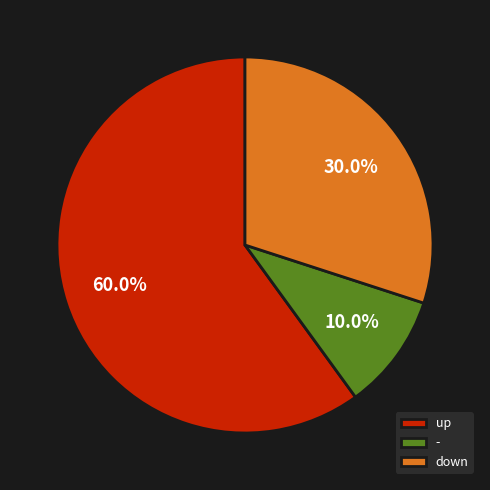

Does up account for over 50% of the chart?

Yes